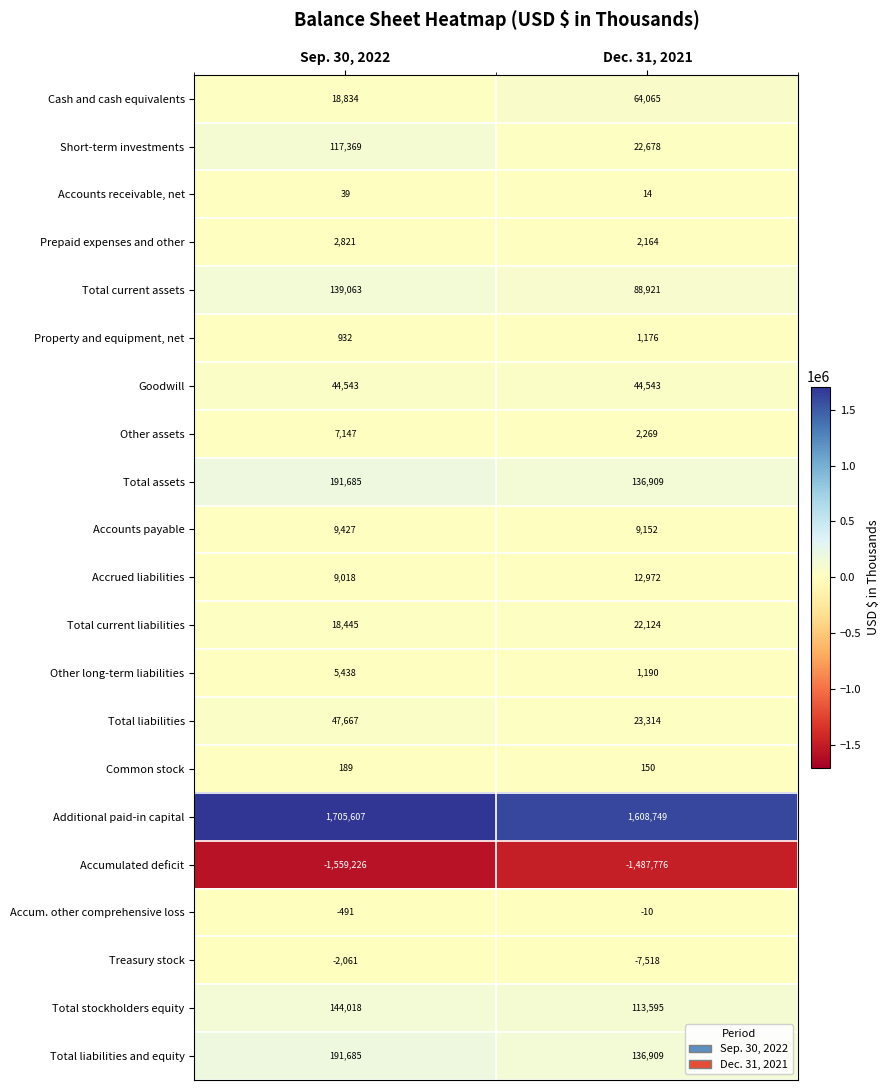

What is the total value across all series at Dec. 31, 2021?

795590